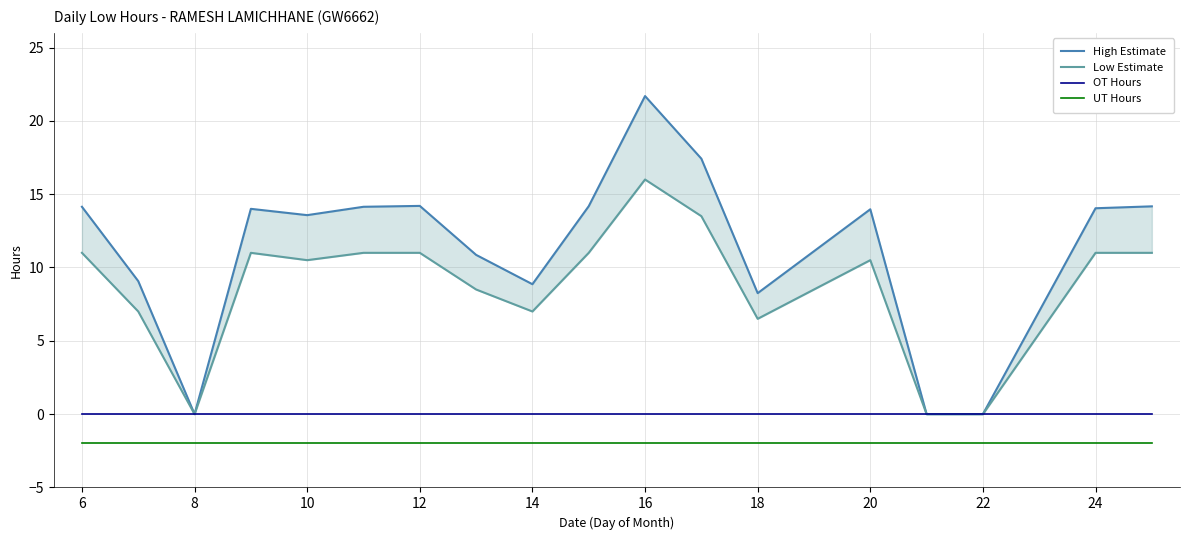

List the series in order of their peak value, lowest first.

UT Hours, OT Hours, Low Estimate, High Estimate